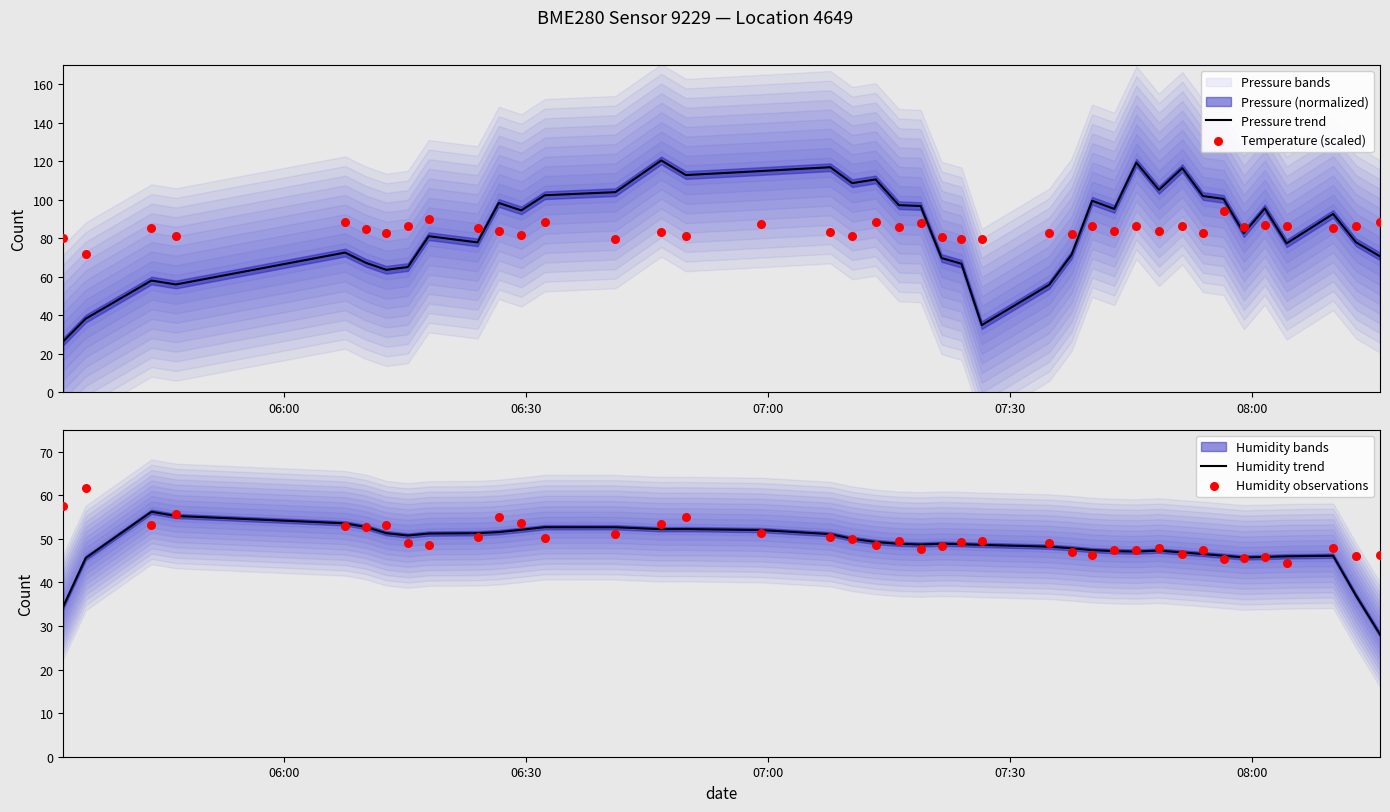

Which series has the largest Y range (max minus min)?

Pressure trend